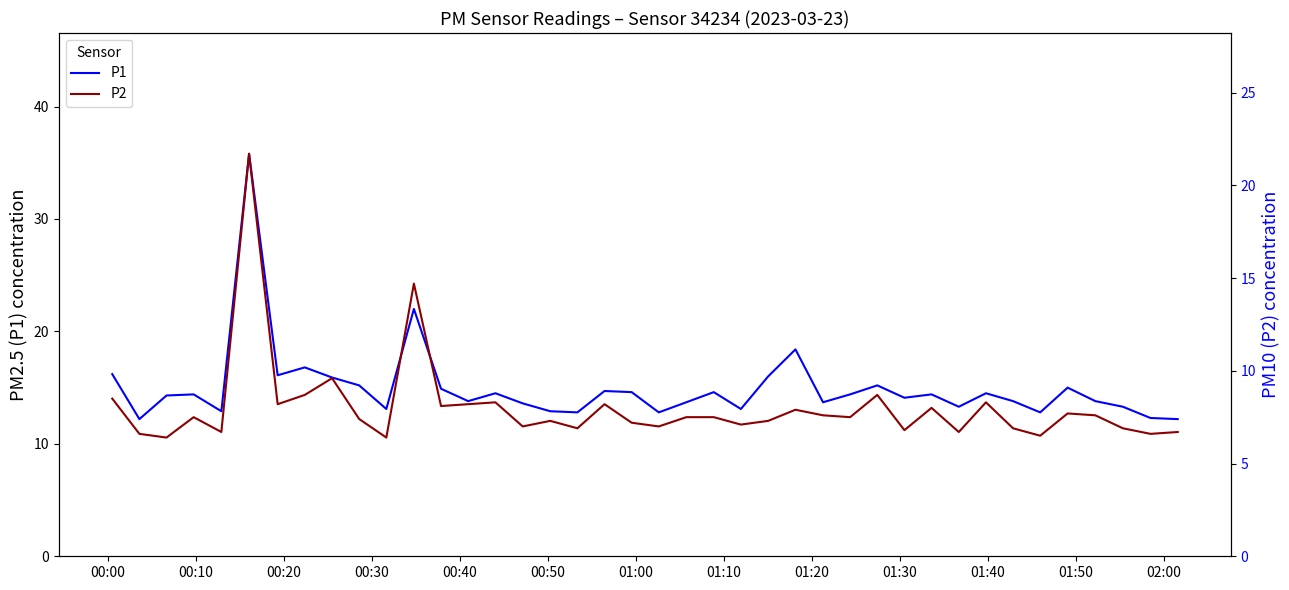

True or false: P2 and P1 cross at least once.

False